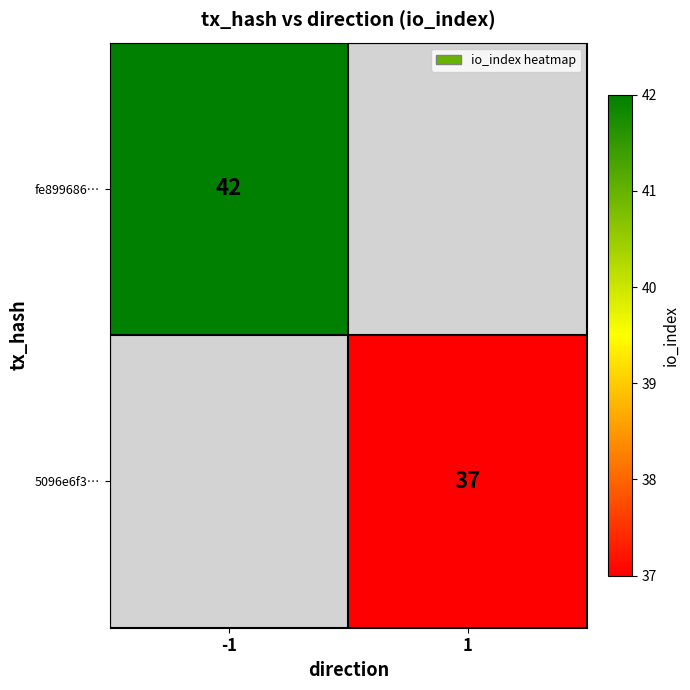

The value of fe899686… at -1 is 42. True or false?

True